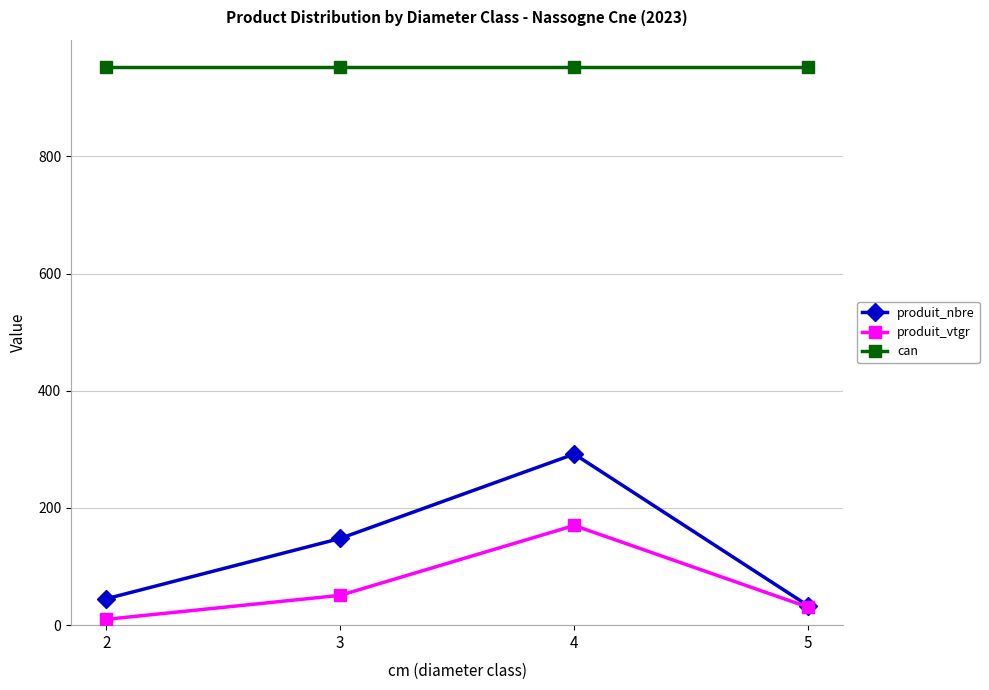

Is this an area chart (filled region under the line)?

No